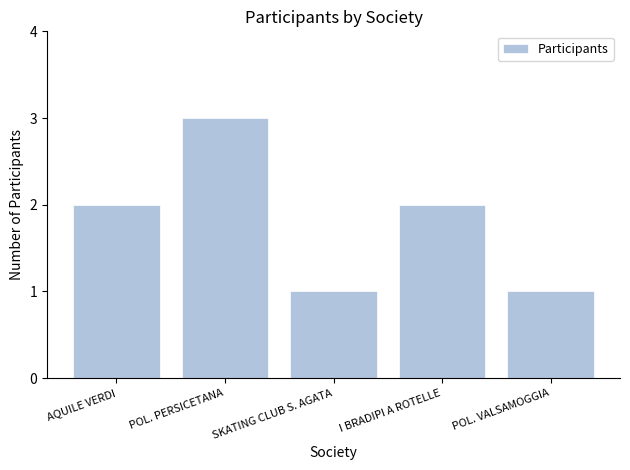

What is the label of the 5th bar from the right?

AQUILE VERDI